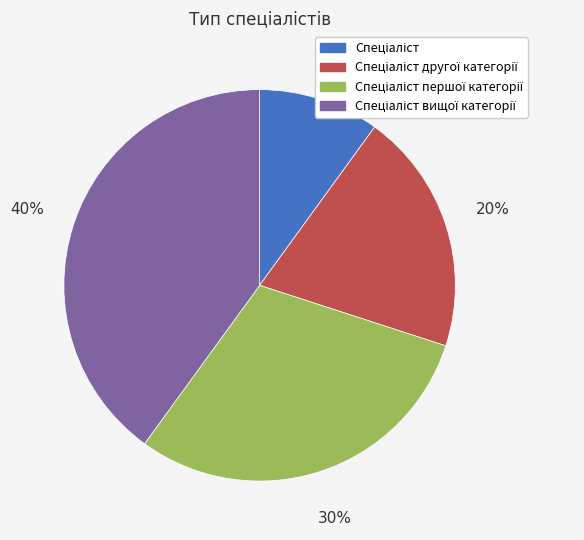

How many segments does this pie chart have?

4